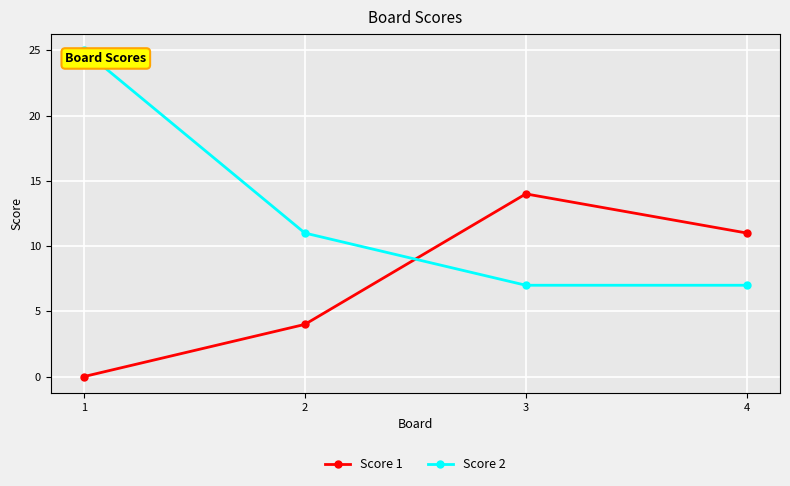

What is the approximate value of Score 1 at 2, to the nearest 5?

5